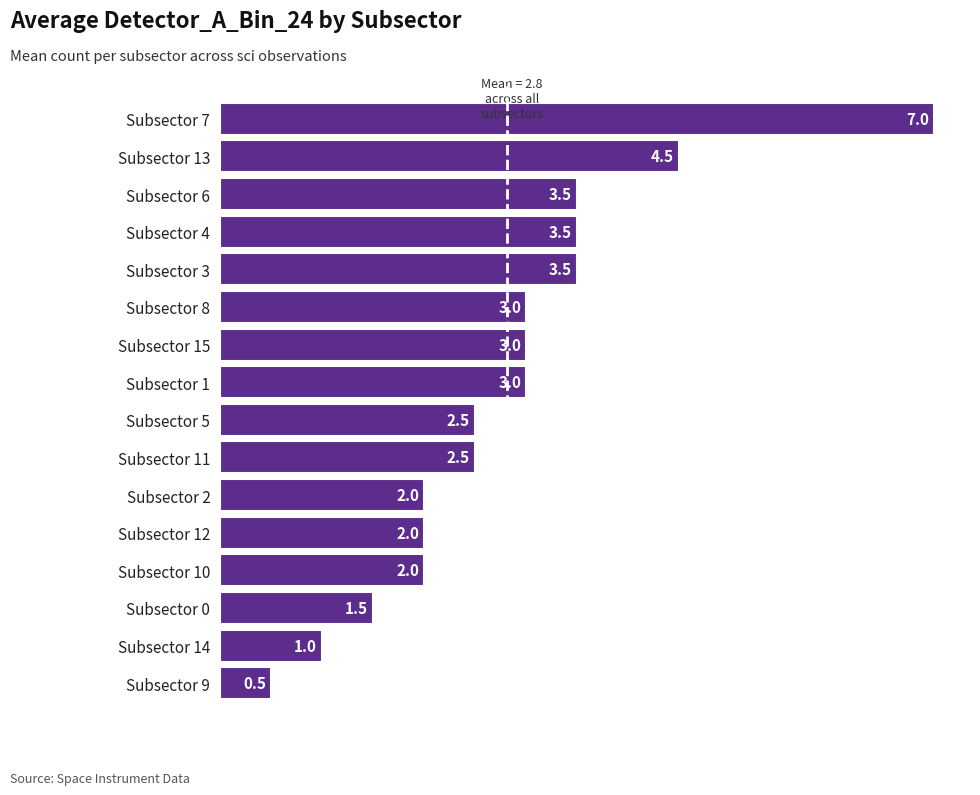

Reading top to bottom, transcribe all the data shown in this chart.

Subsector 7=7.0	Subsector 13=4.5	Subsector 6=3.5	Subsector 4=3.5	Subsector 3=3.5	Subsector 8=3.0	Subsector 15=3.0	Subsector 1=3.0	Subsector 5=2.5	Subsector 11=2.5	Subsector 2=2.0	Subsector 12=2.0	Subsector 10=2.0	Subsector 0=1.5	Subsector 14=1.0	Subsector 9=0.5